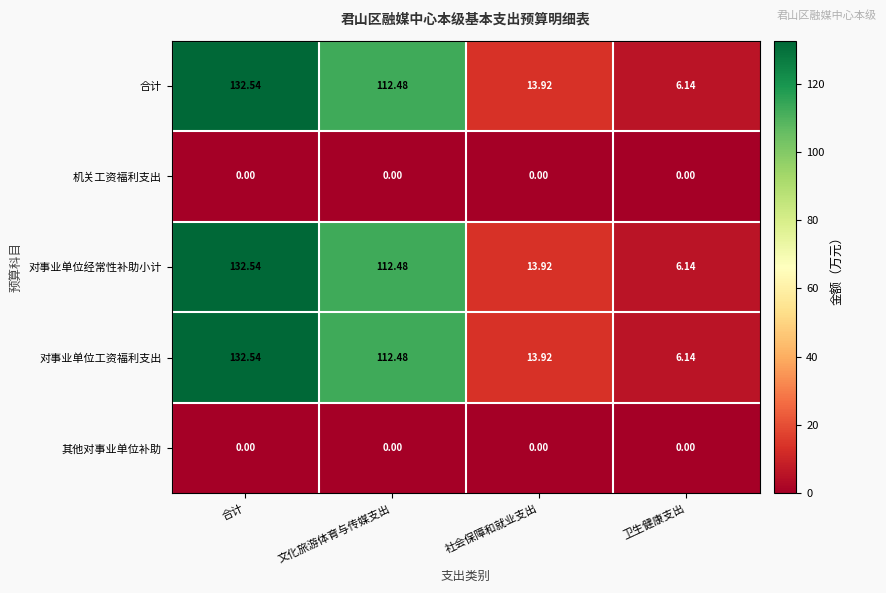

Is the value of 其他对事业单位补助 at 文化旅游体育与传媒支出 greater than the value of 合计 at 社会保障和就业支出?

No